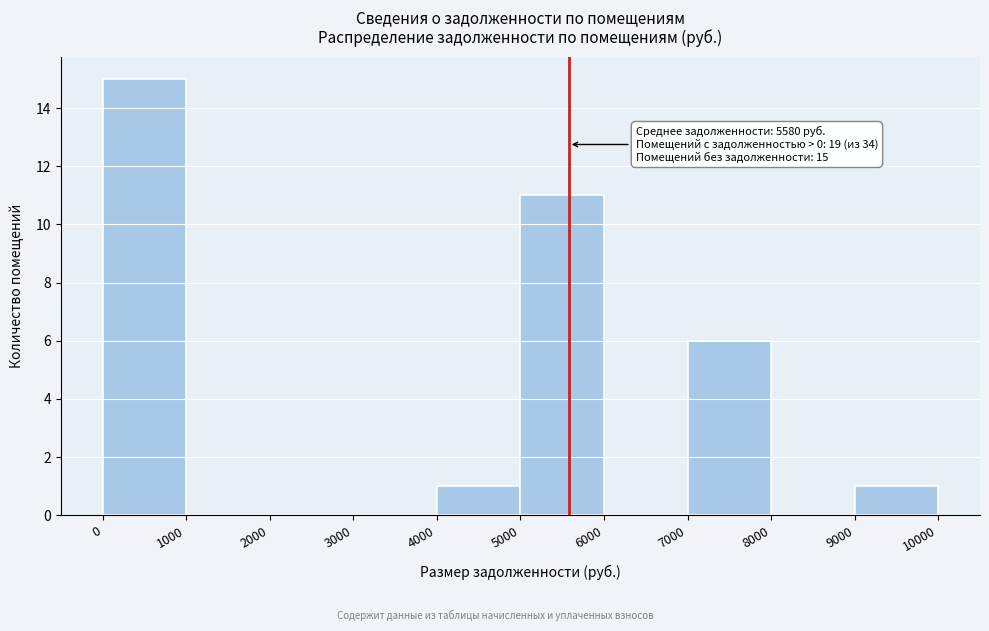

Which range on the x-axis has the tallest bar?

0 to 1000